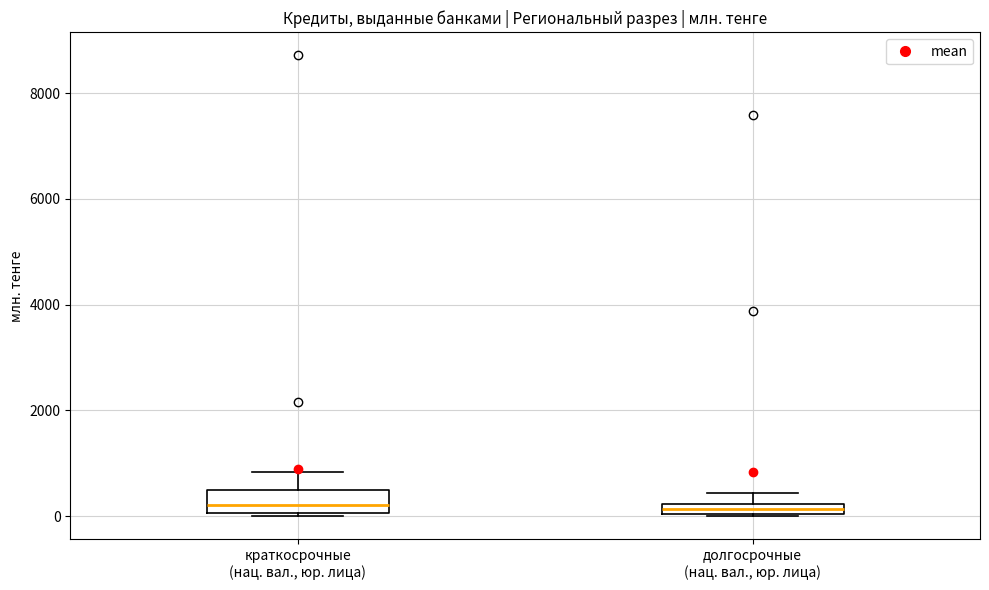

Where is the lower edge of the box for долгосрочные (нац. вал., юр. лица) on the y-axis? The values are not printed on the chart, so give them approximately, as read against the axis.

0